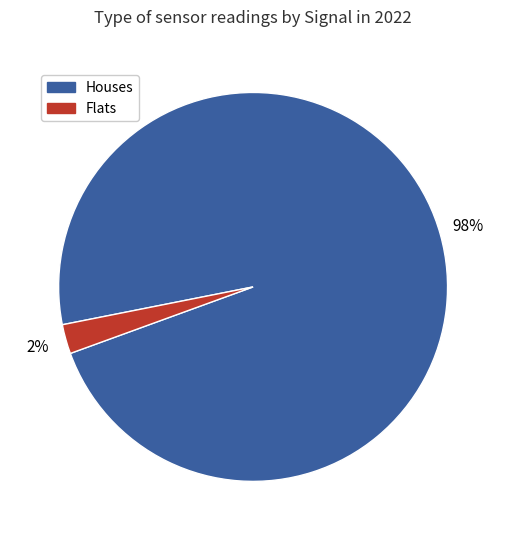

To the nearest percent, what is the average slice percentage?

50%